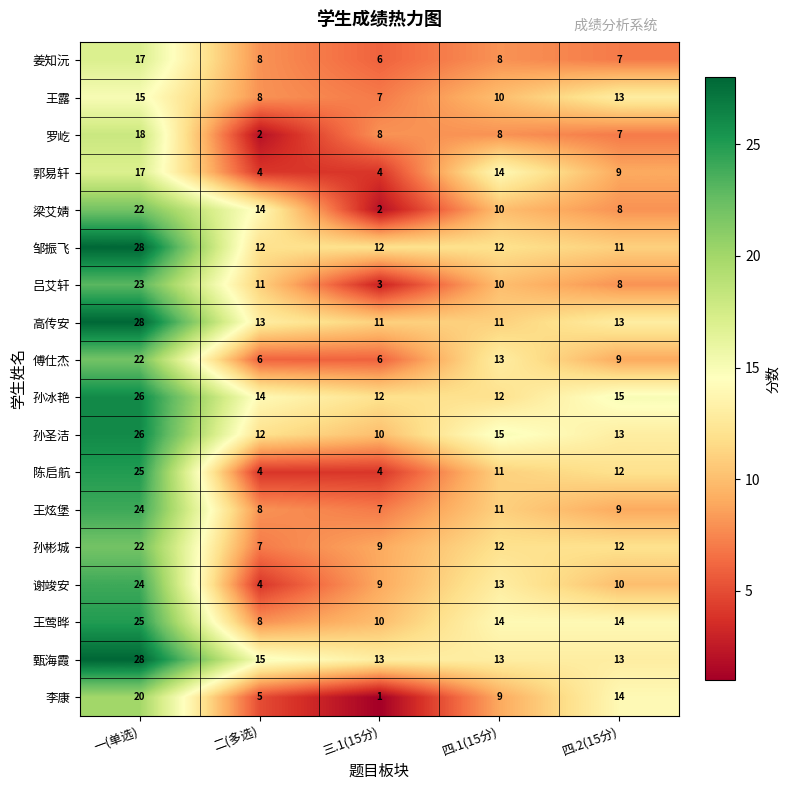

What is the maximum value for 邹振飞?

28